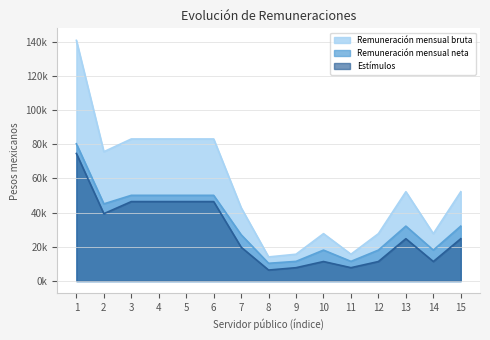

What is the sum of all Estímulos values?

425419.9